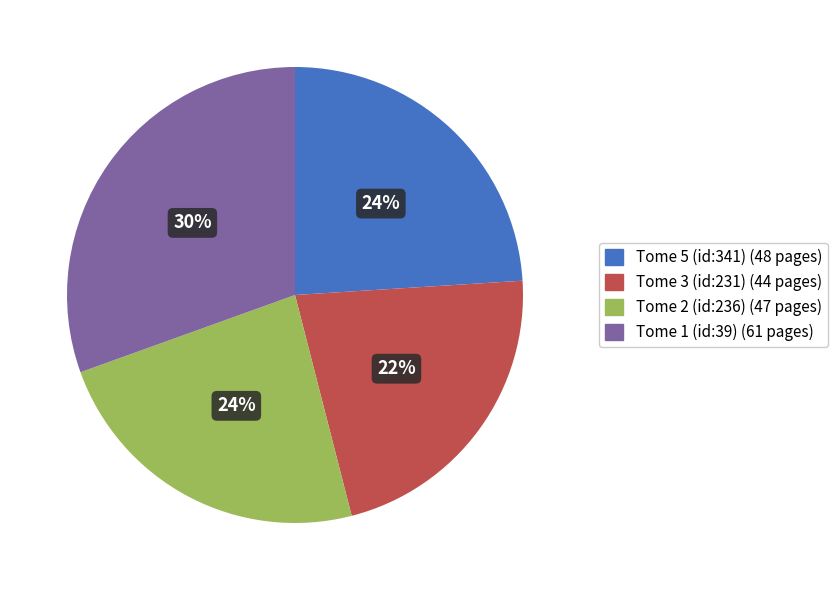

Do Tome 2 (id:236) and Tome 3 (id:231) together represent more than half of the pie?

No